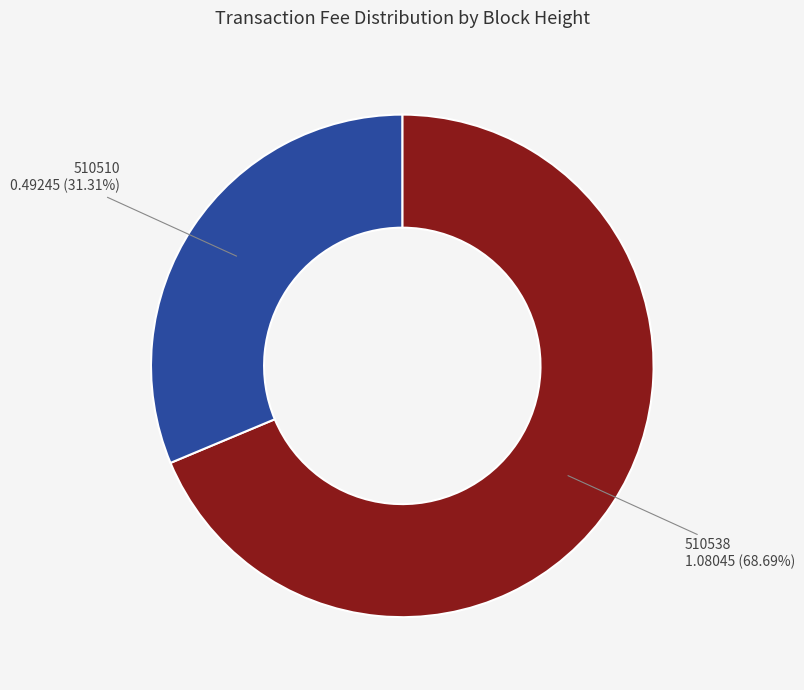

Is it true that 510510 is 31% of the pie?

True